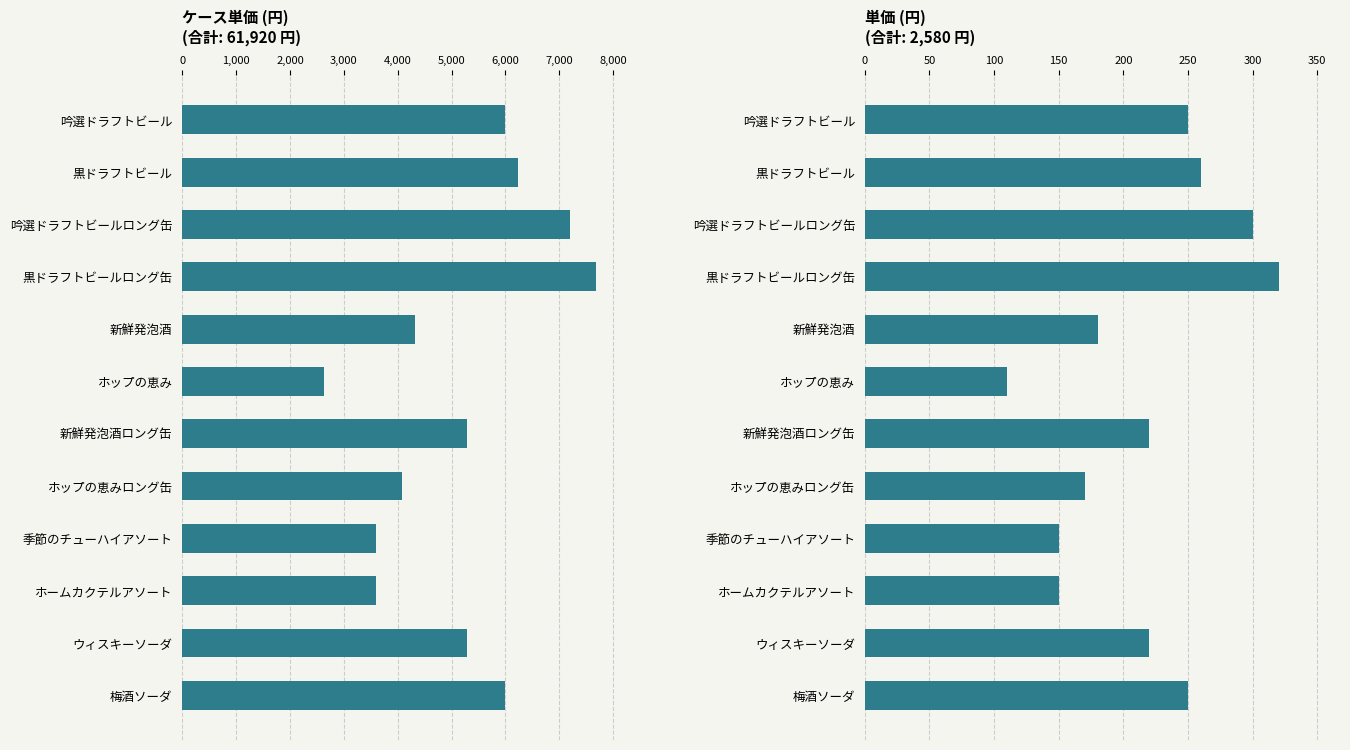

Is it true that ケース単価 equals 7364 at 新鮮発泡酒ロング缶?

False